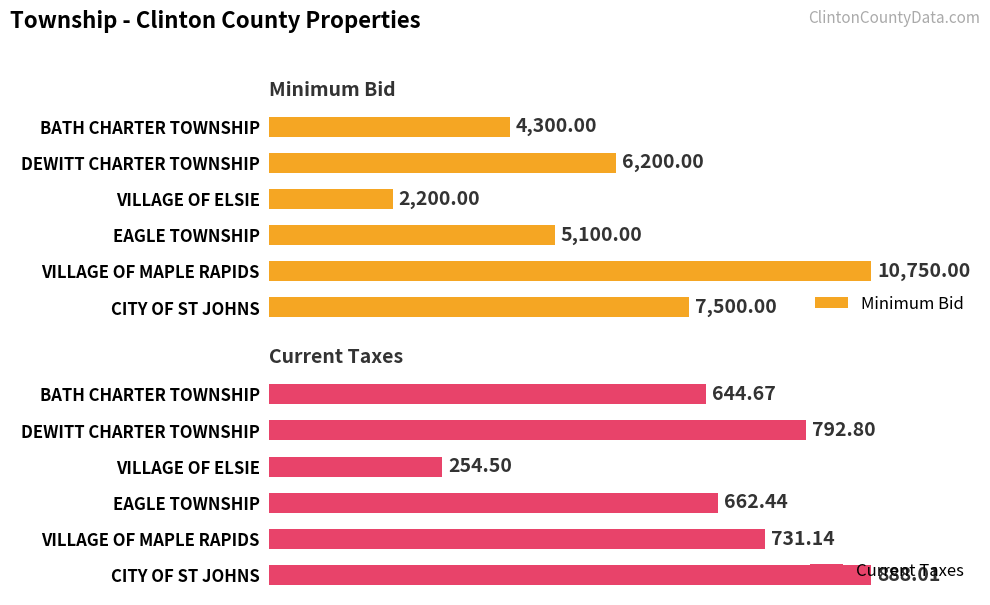

List the labels in order of Minimum Bid value, smallest first.

VILLAGE OF ELSIE, BATH CHARTER TOWNSHIP, EAGLE TOWNSHIP, DEWITT CHARTER TOWNSHIP, CITY OF ST JOHNS, VILLAGE OF MAPLE RAPIDS